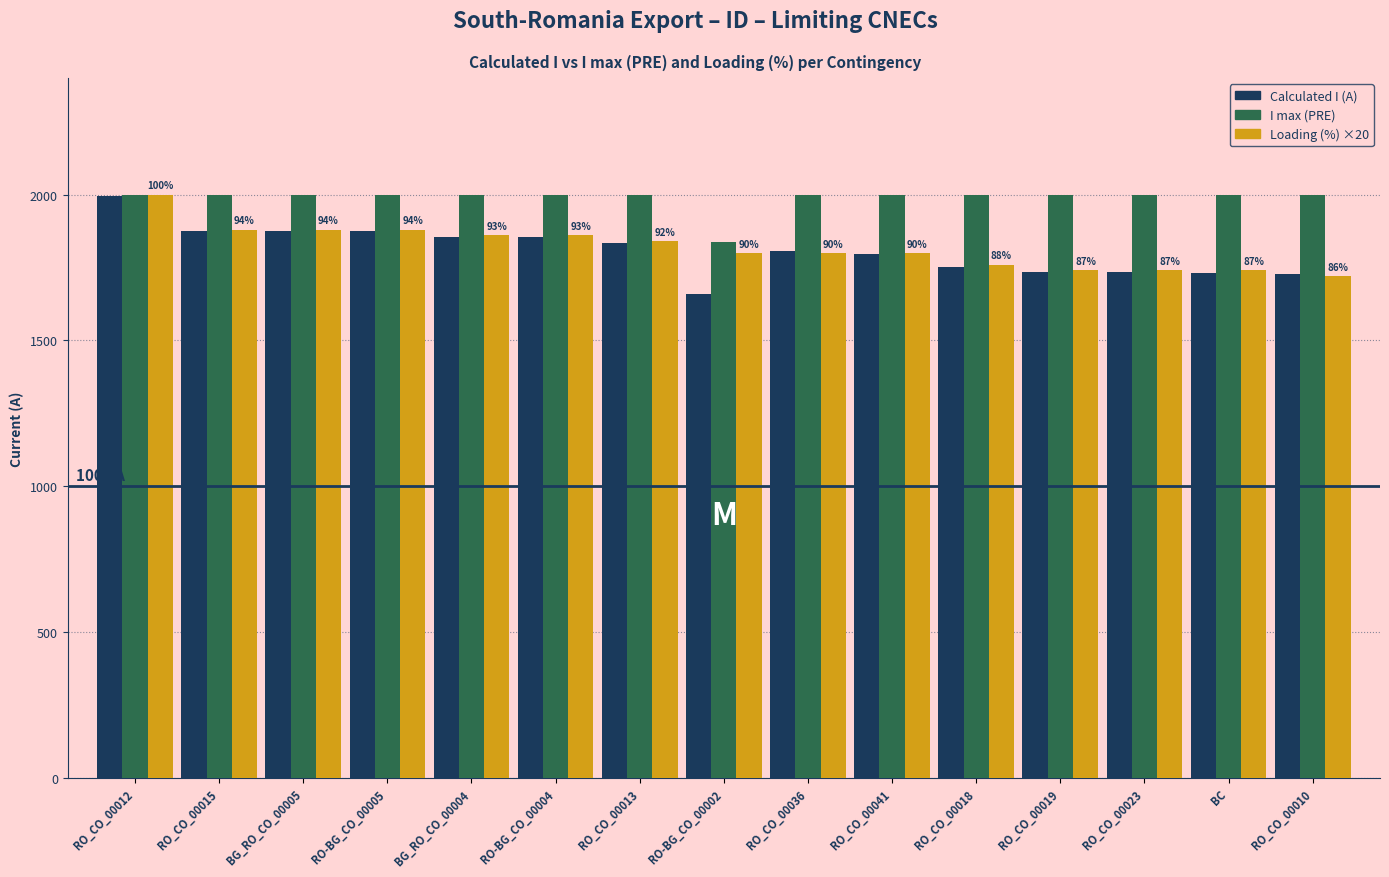

Are the bars grouped side by side (vs. stacked)?

Yes